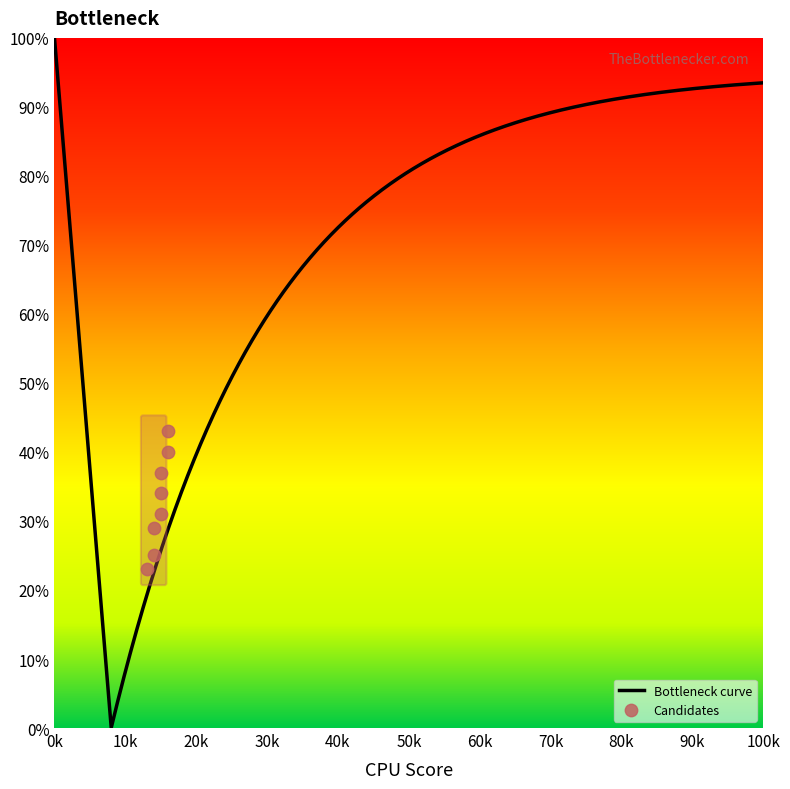

Which has a higher value, 4 or 6?

6